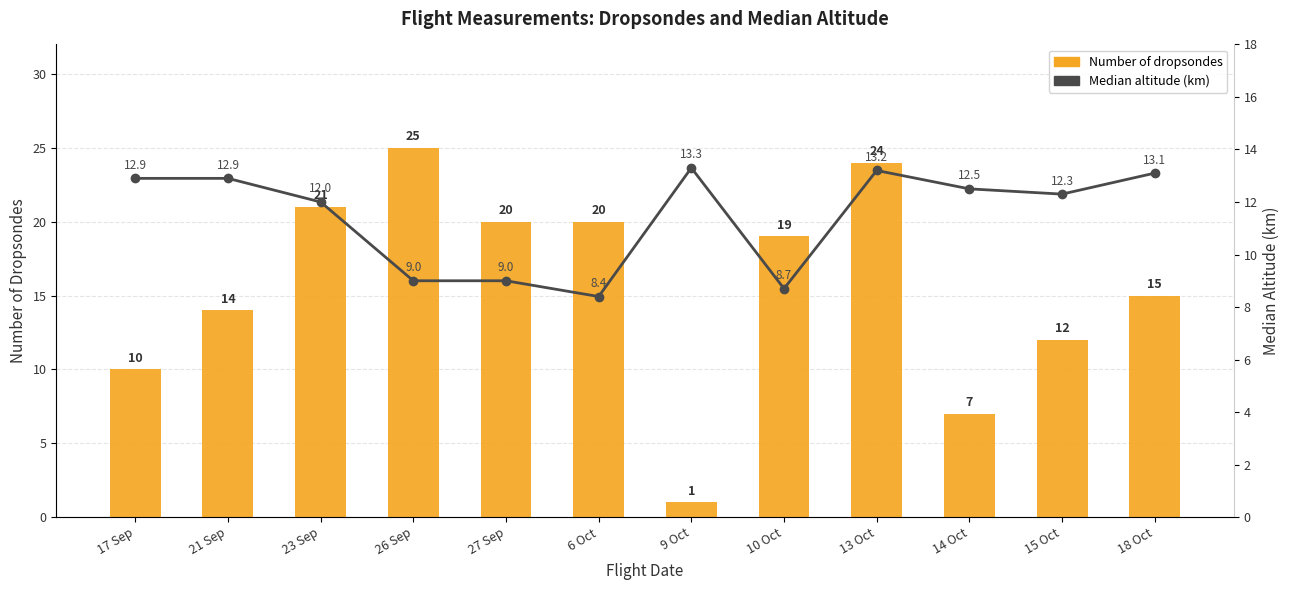

List the series in order of their overall mean, lowest first.

Median altitude (km), Number of dropsondes